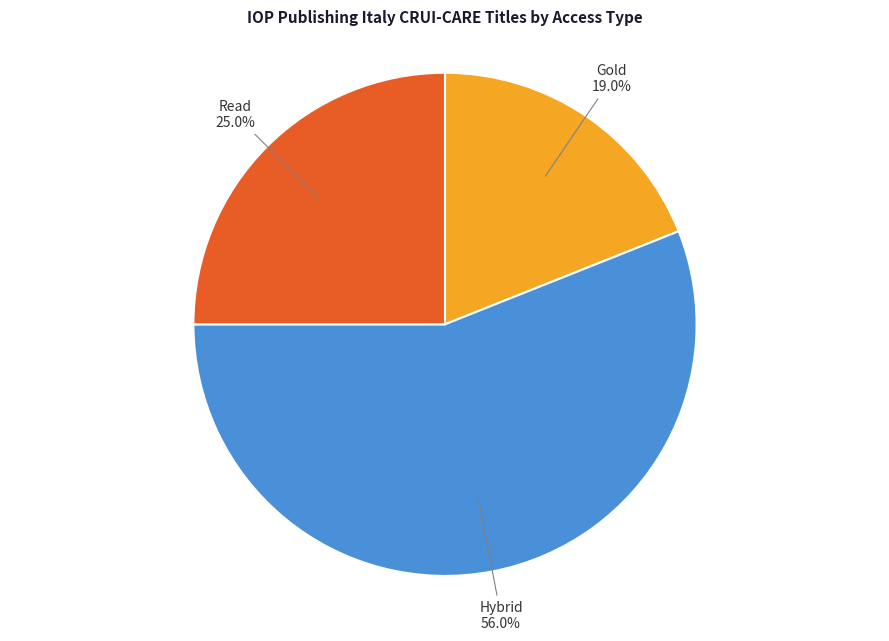

Does any single category account for the majority?

Yes